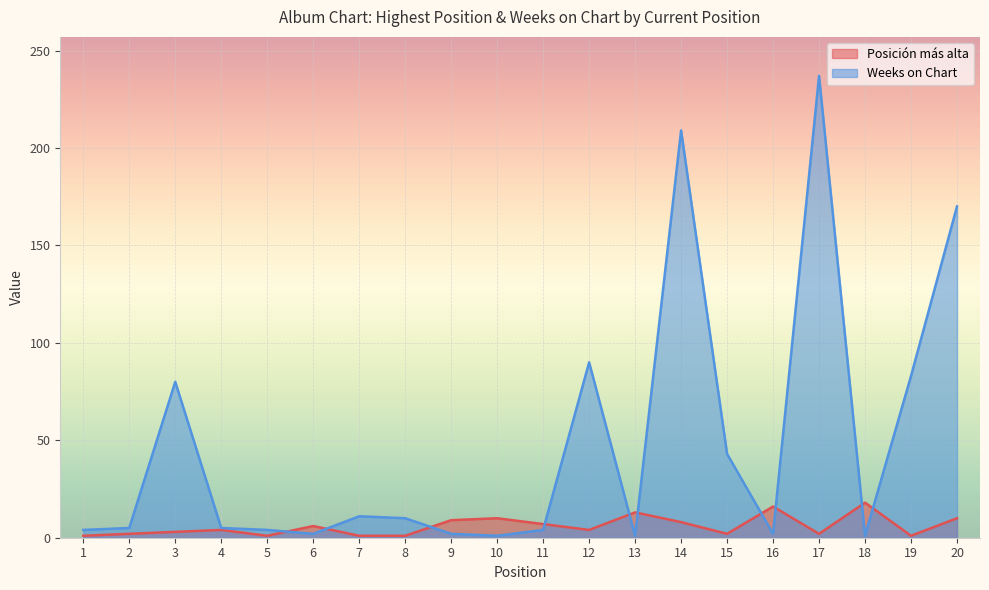

In Weeks on Chart, how many points are higher than both neighbors (excluding endpoints)?

5